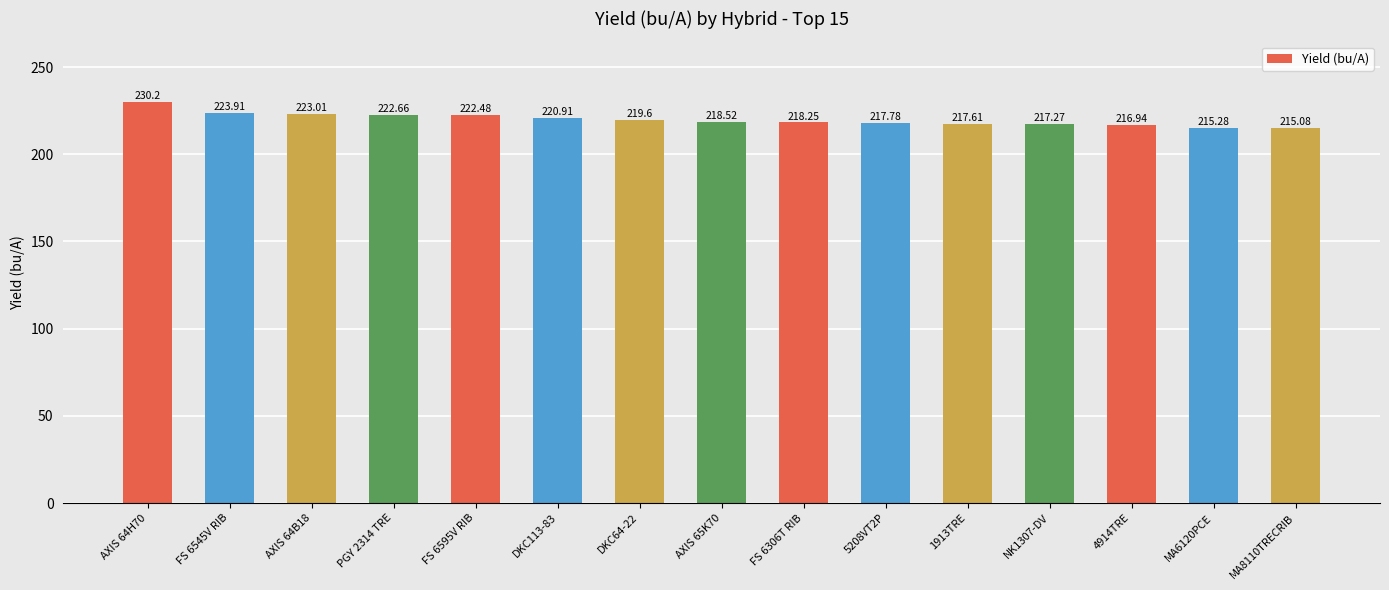

Is it true that the value at FS 6306T RIB is 218.2?

True